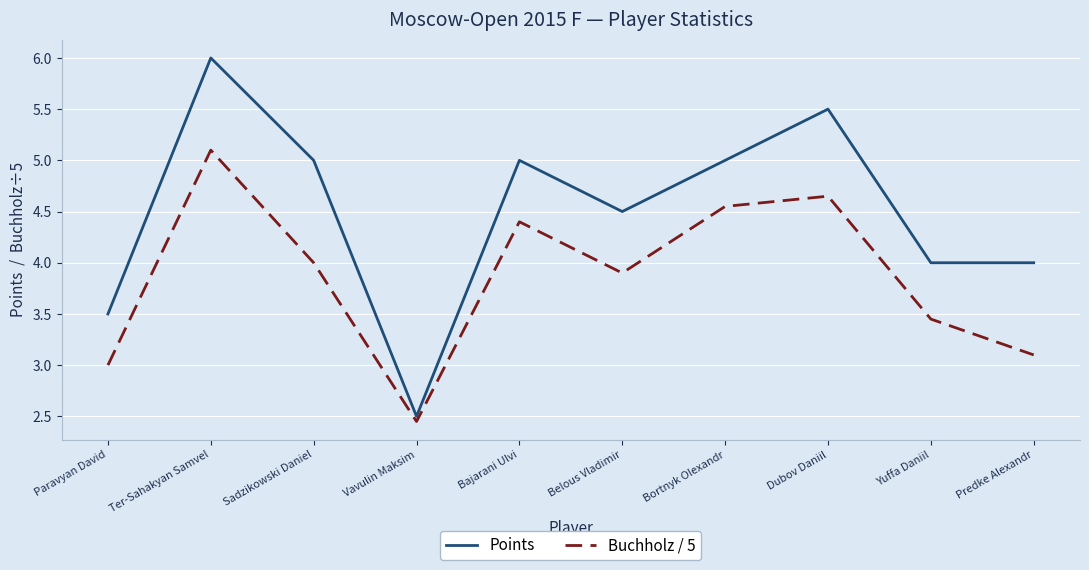

True or false: Points and Buchholz / 5 cross at least once.

False